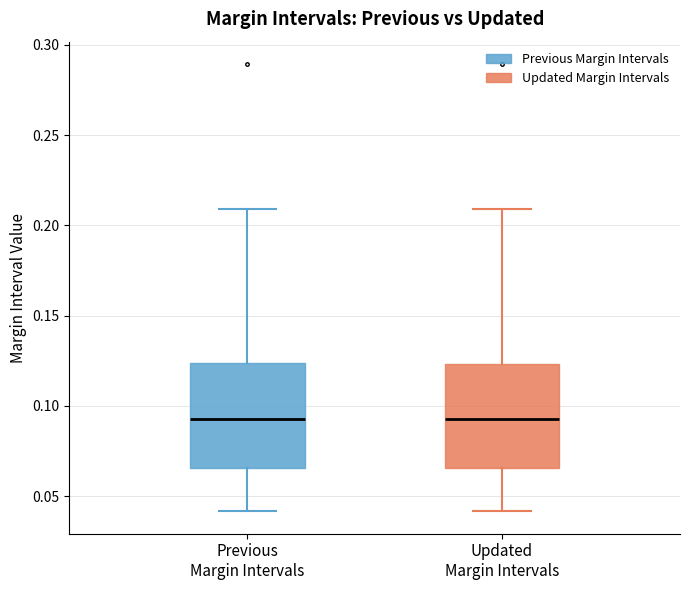

Reading left to right, read every box against the y-axis: the position of its median line, the range the box covers, and the ends of its whiskers. The values are not printed on the chart, so give them approximately, as read against the axis.

Previous Margin Intervals: median 0.095, box 0.065 to 0.125, whiskers 0.040 to 0.210
Updated Margin Intervals: median 0.095, box 0.065 to 0.125, whiskers 0.040 to 0.210